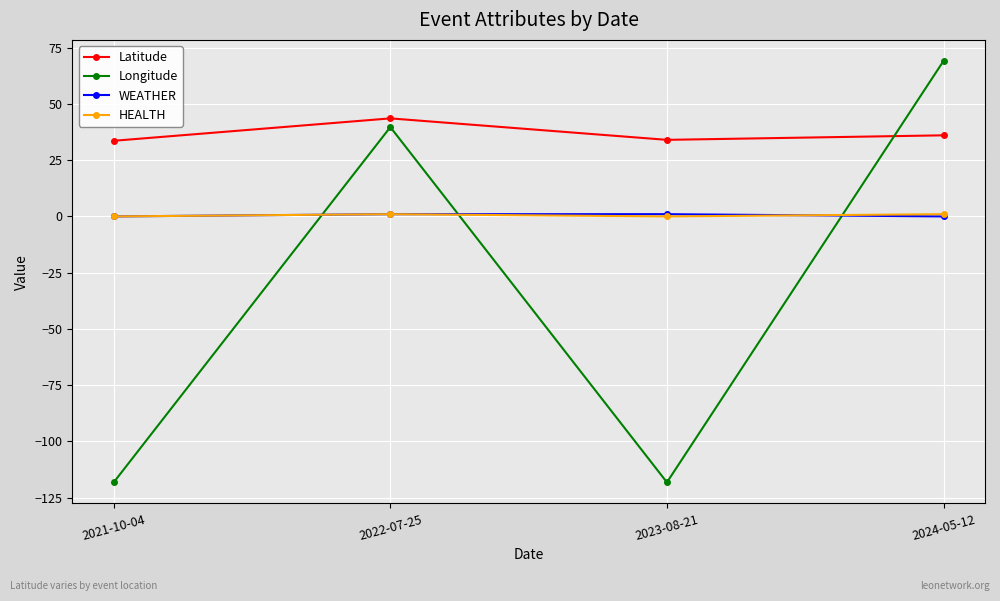

What is the total value across all series at 2022-07-25?

85.3